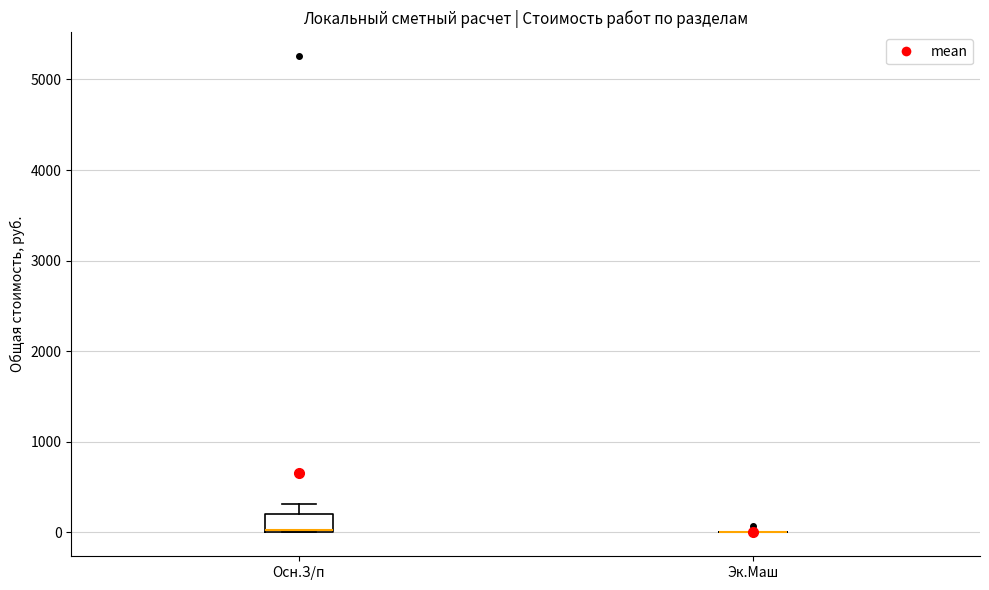

Where does the upper whisker of the box for Осн.З/п end on the y-axis? The values are not printed on the chart, so give them approximately, as read against the axis.

300